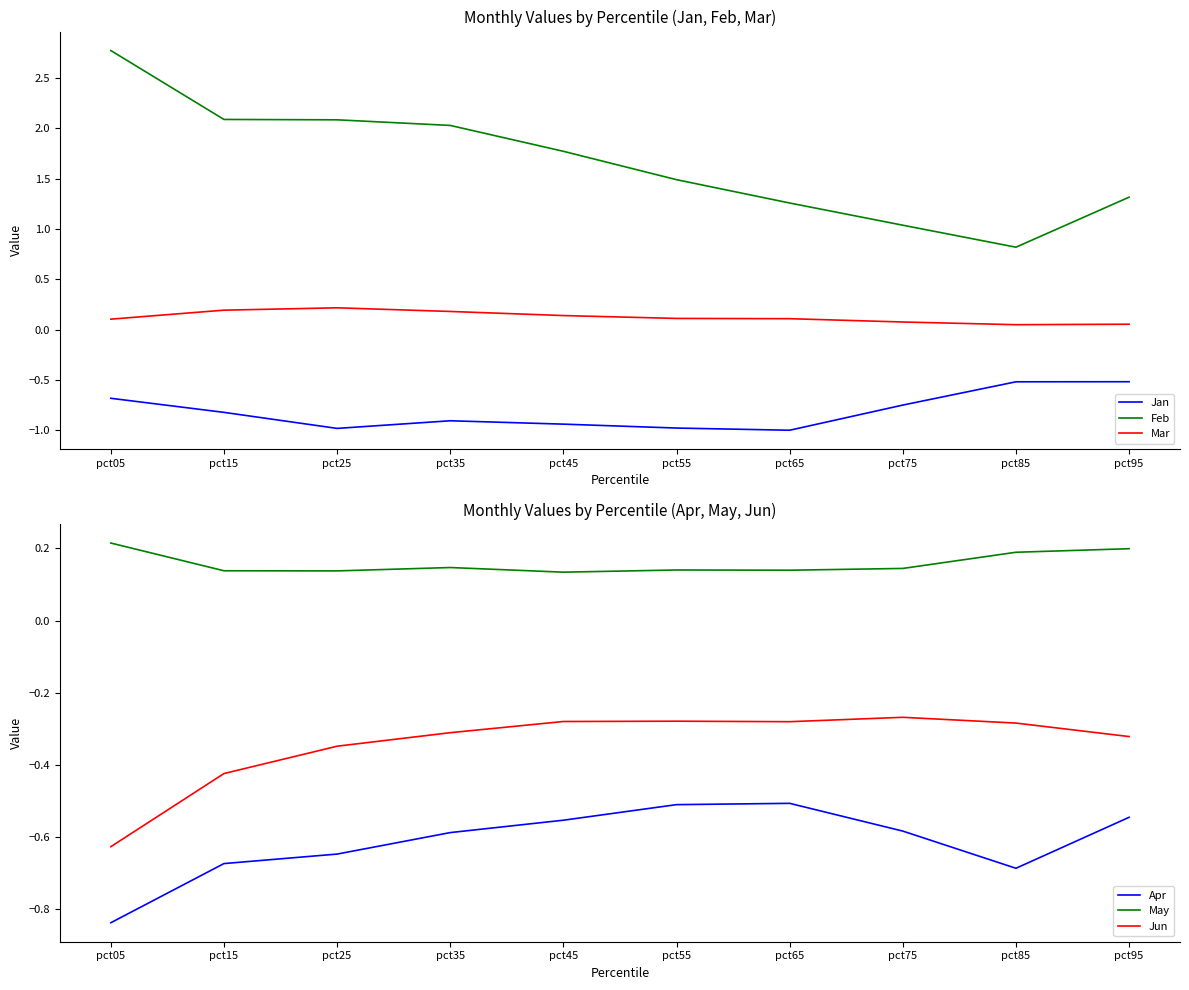

List the series in order of their peak value, lowest first.

Jan, Apr, Jun, May, Mar, Feb